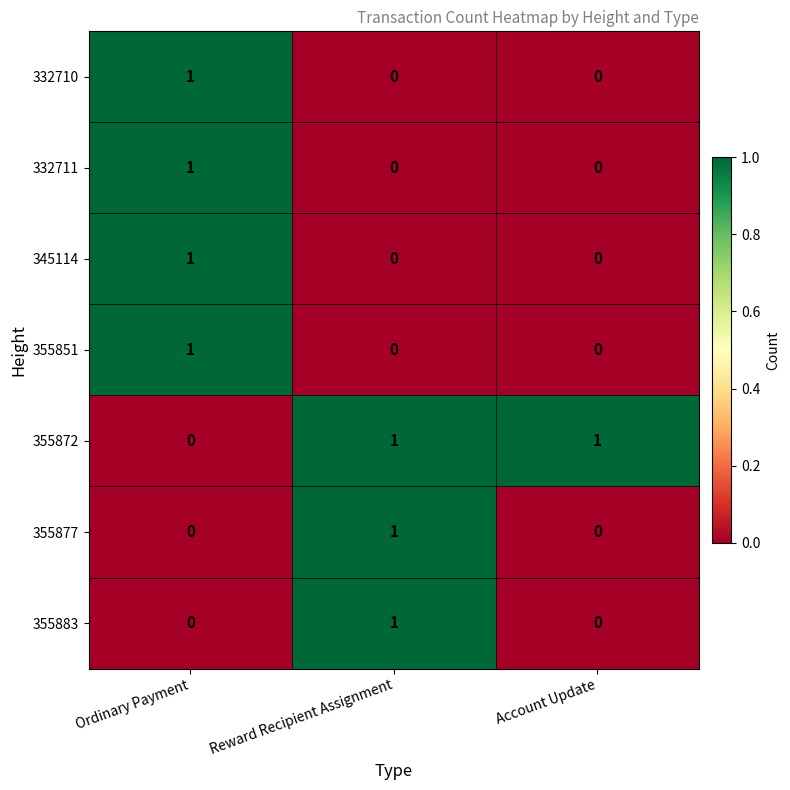

At how many categories does at least one series exceed 0?

3